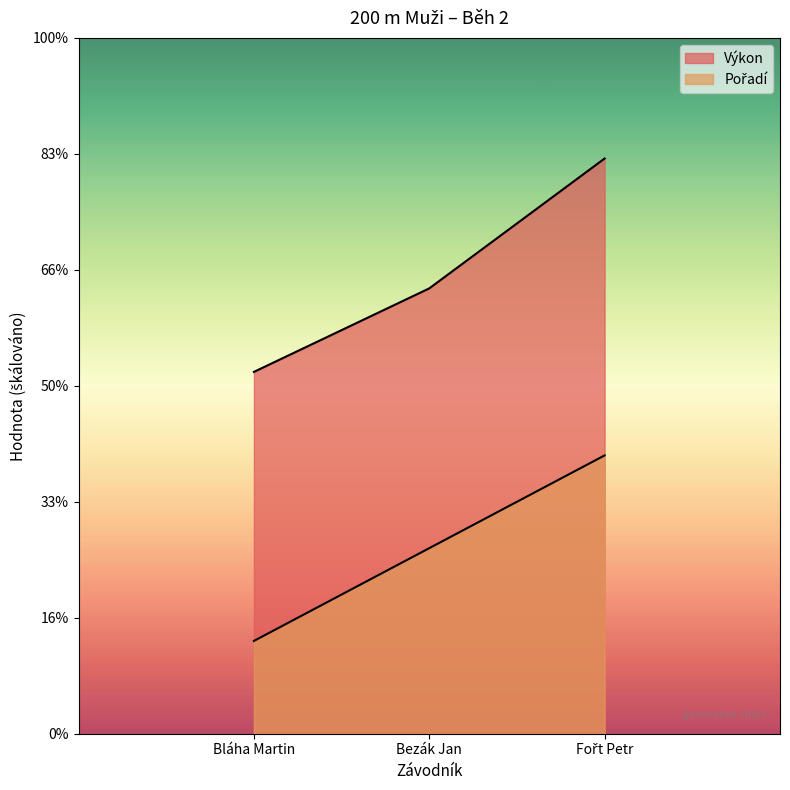

Which label corresponds to the smallest value in the chart?

Bláha Martin